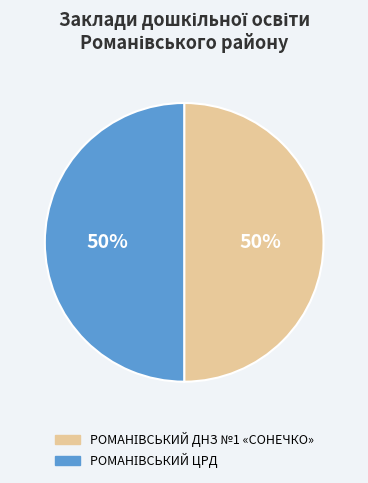

To the nearest percent, what is the average slice percentage?

50%